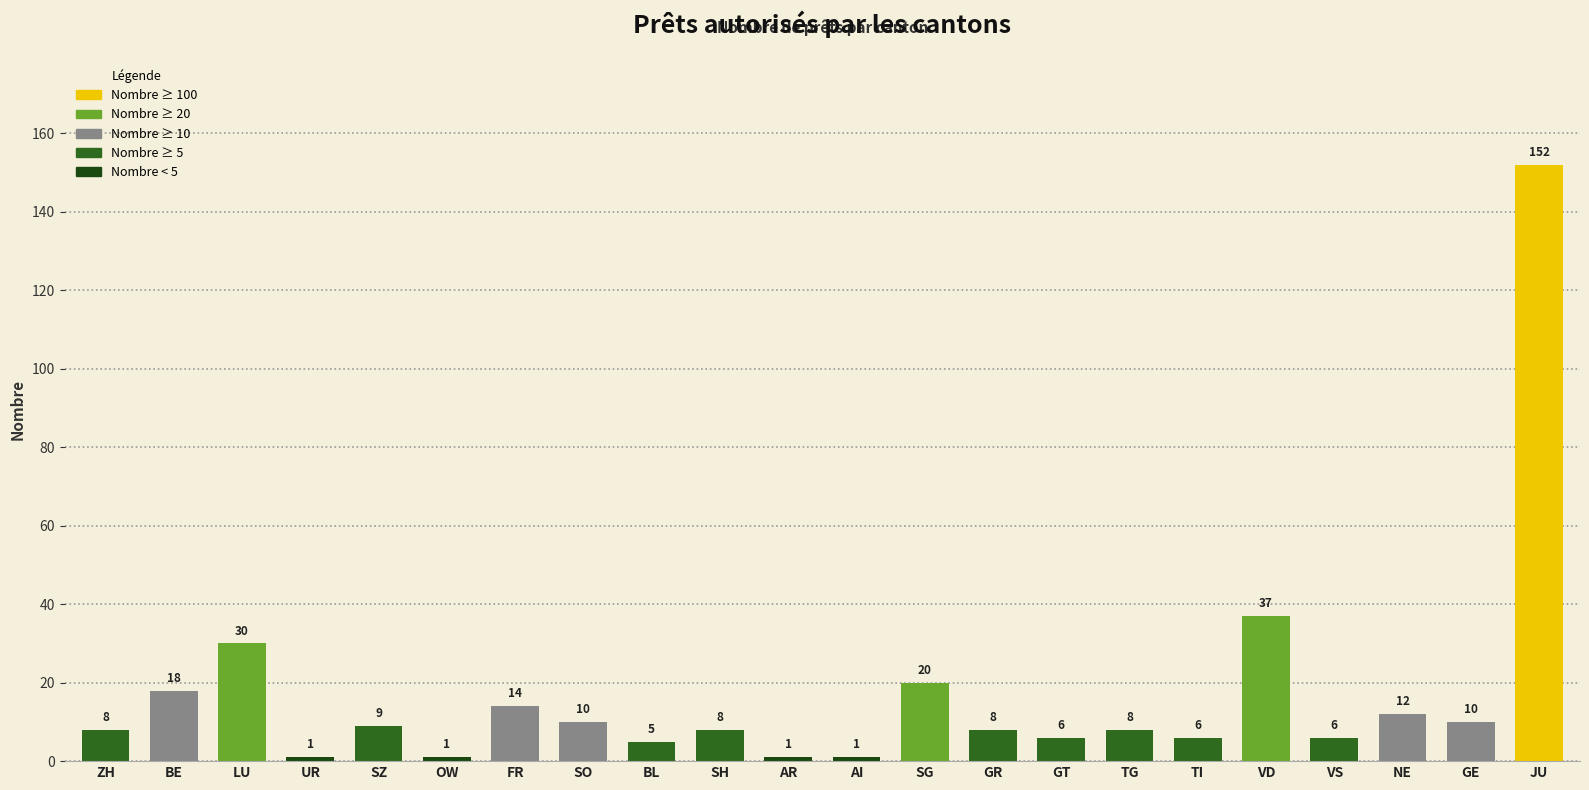

What is the label of the 10th bar from the right?

SG